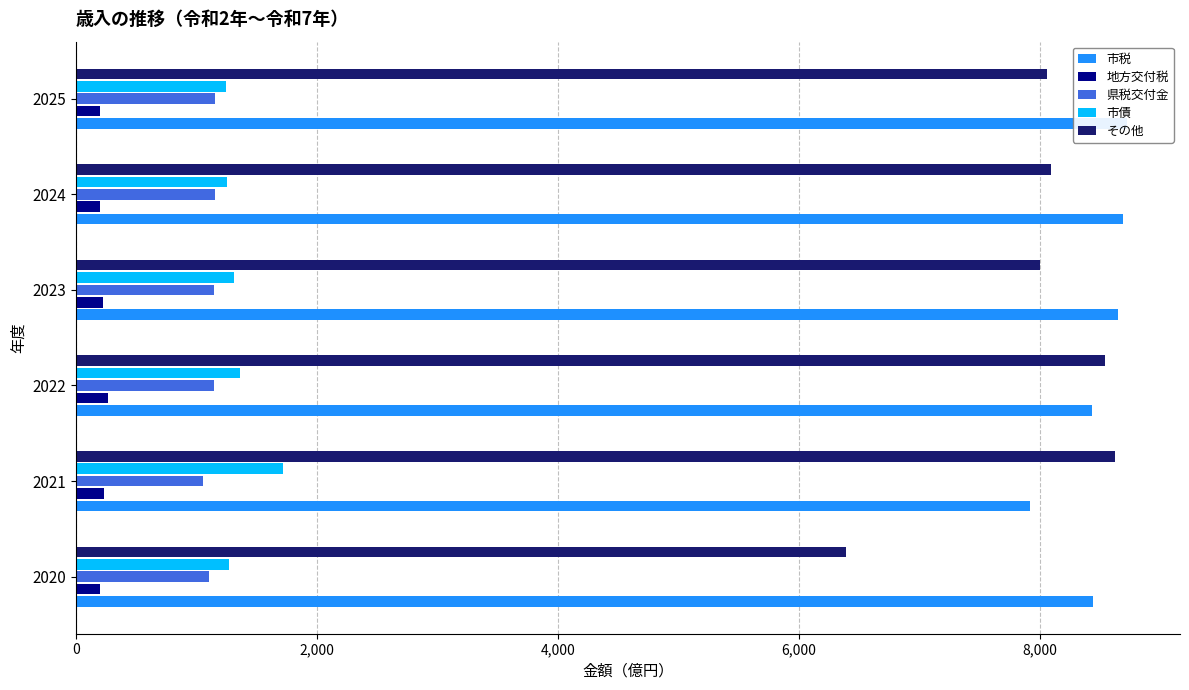

Between 2024 and 2025, which series saw the biggest shift?

市税